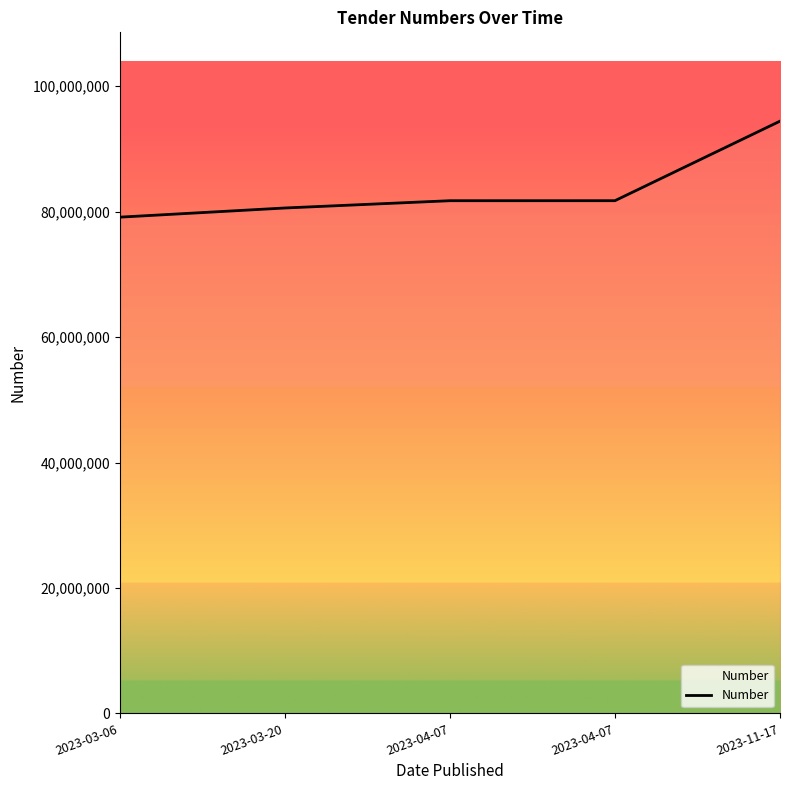

How many lines are shown in the chart?

1